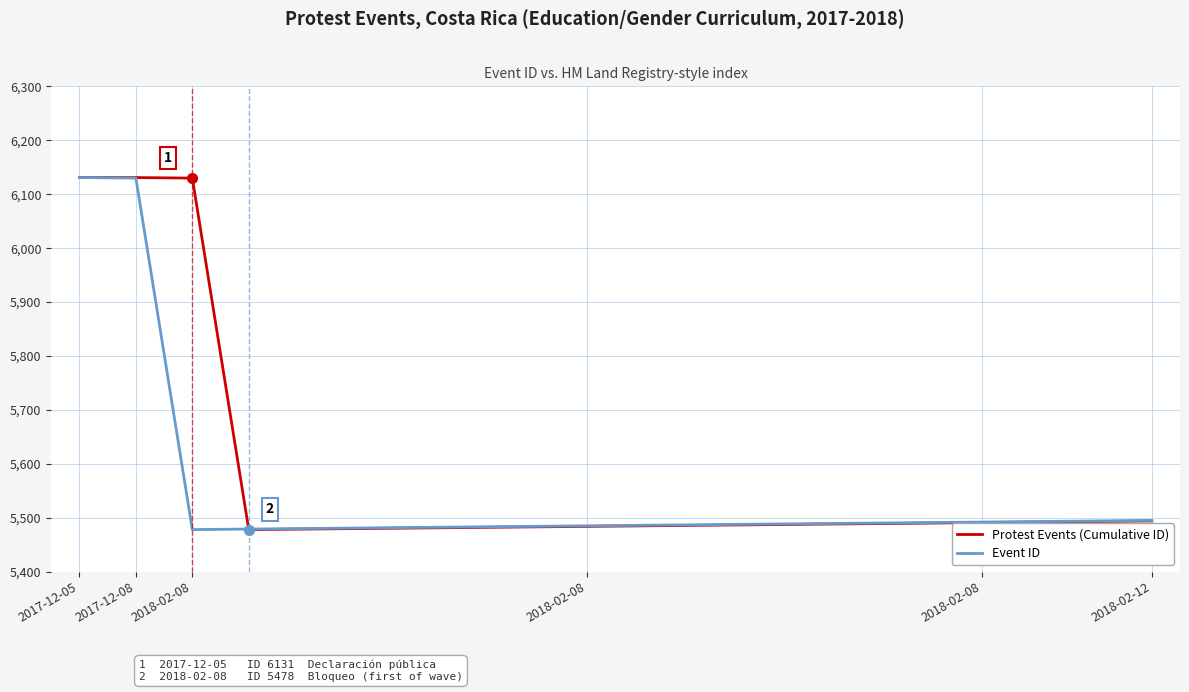

What is the maximum value for Event ID?

6131